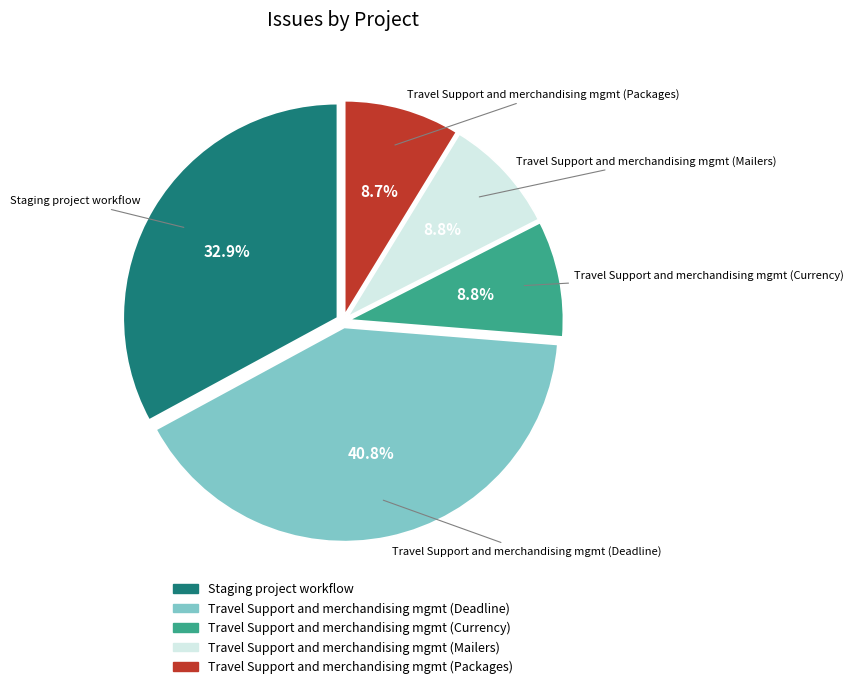

What is the ratio of the value at Travel Support and merchandising mgmt (Mailers) to the value at Staging project workflow?

0.3